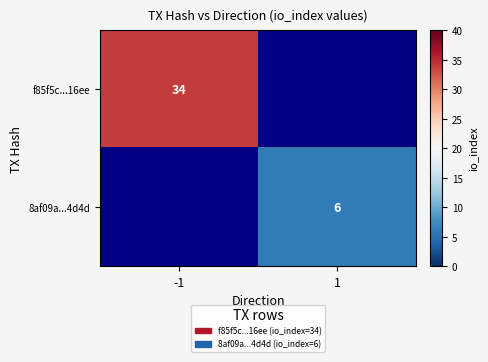

Is it true that f85f5c...16ee equals 14 at -1?

False